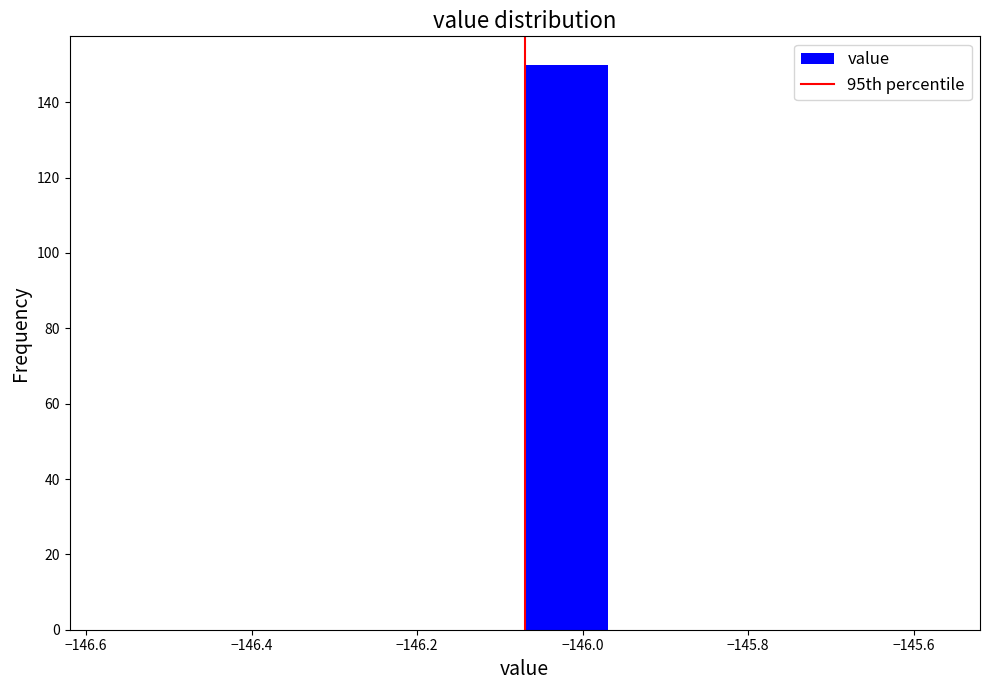

Reading left to right, list every bar in this chart as the range it spans on the x-axis followed by its height. Neither the bar edges nor the heights are printed on the chart, so give them approximately, as read against the axes.

-146.57 to -146.47: 0
-146.47 to -146.37: 0
-146.37 to -146.27: 0
-146.27 to -146.17: 0
-146.17 to -146.07: 0
-146.07 to -145.97: 150
-145.97 to -145.87: 0
-145.87 to -145.77: 0
-145.77 to -145.67: 0
-145.67 to -145.57: 0